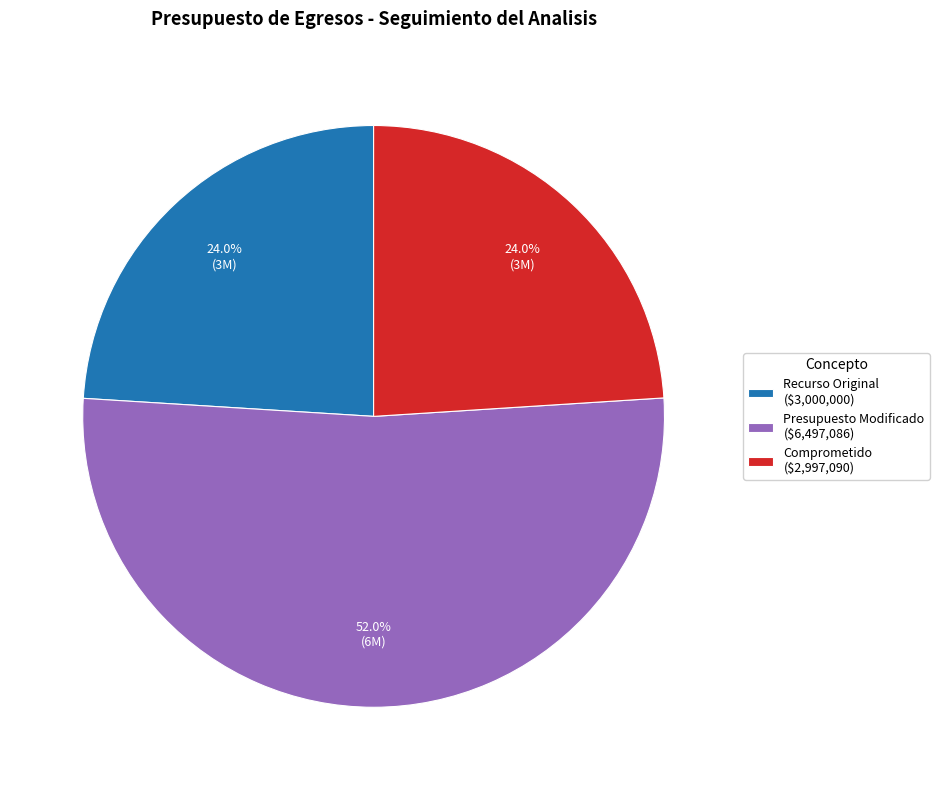

What percentage is the Presupuesto Modificado slice, to the nearest percent?

52%